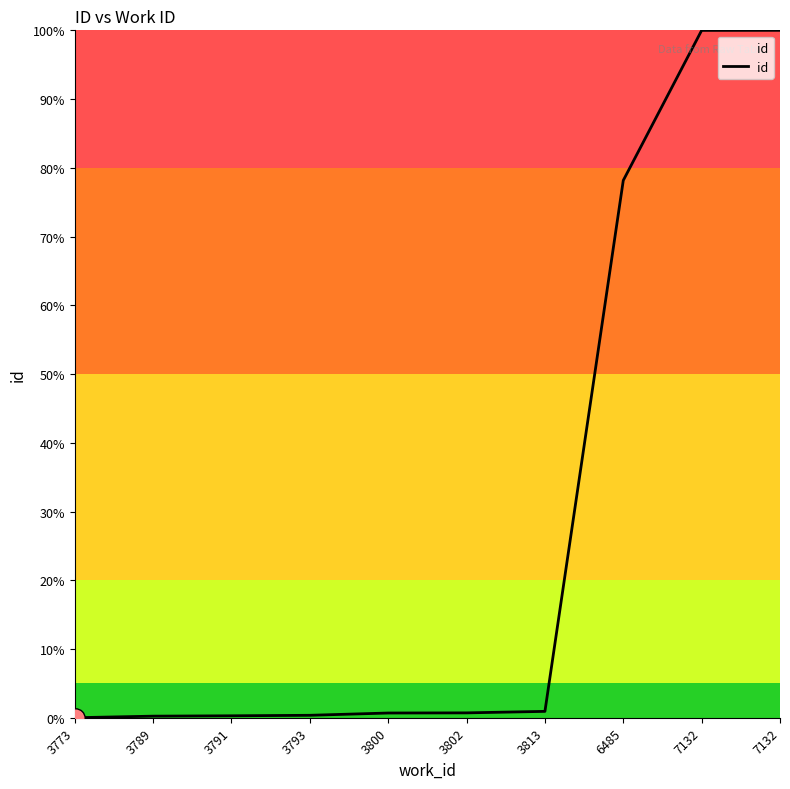

Between 3800 and 3802, which is larger?

3802